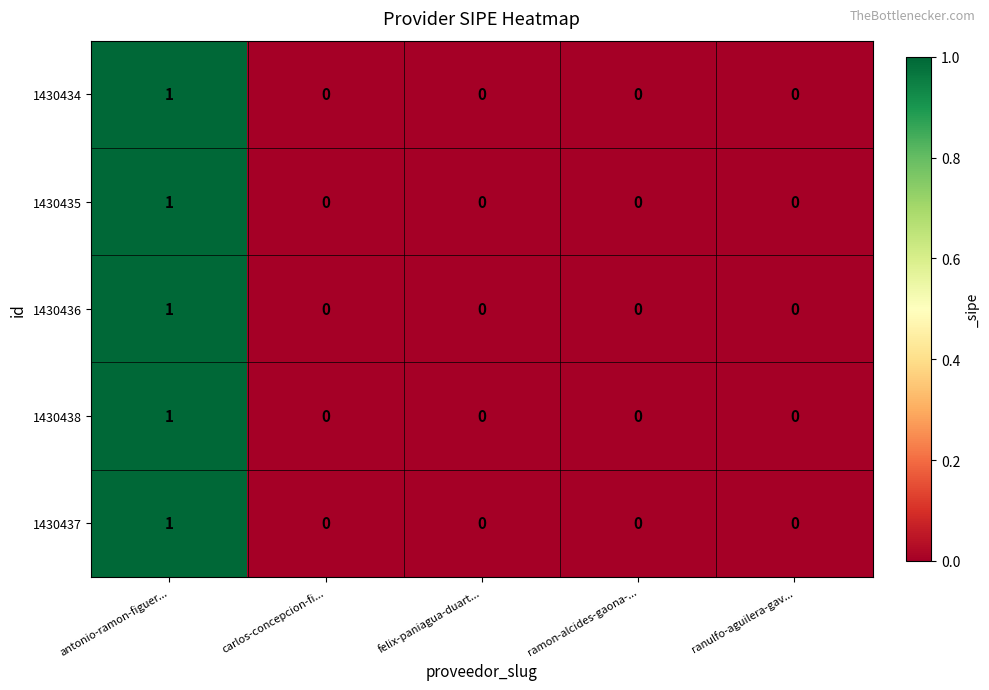

How many distinct data groups are displayed?

5